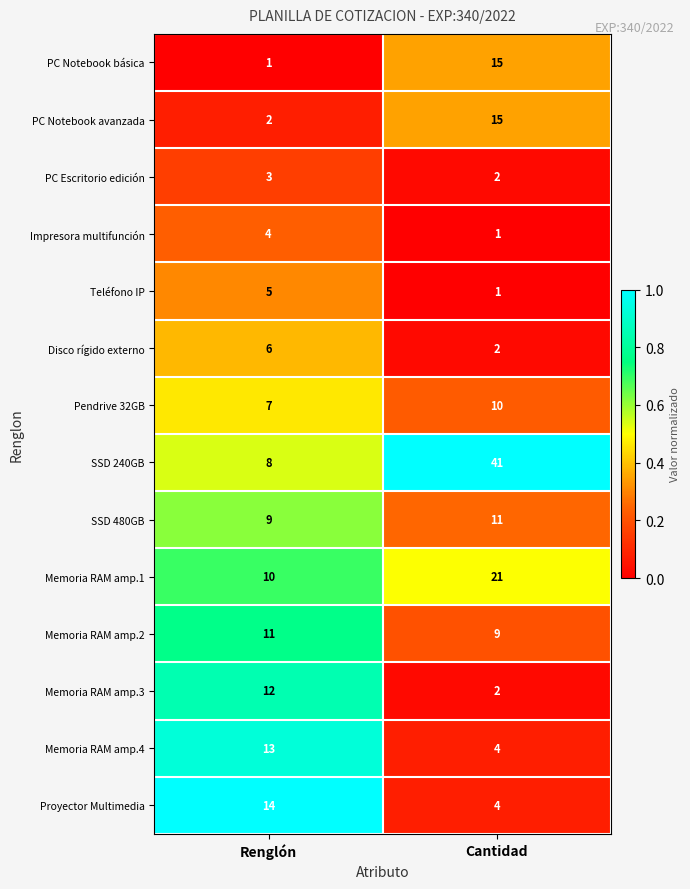

The Memoria RAM amp.2 series shows 11 at Renglón. True or false?

True